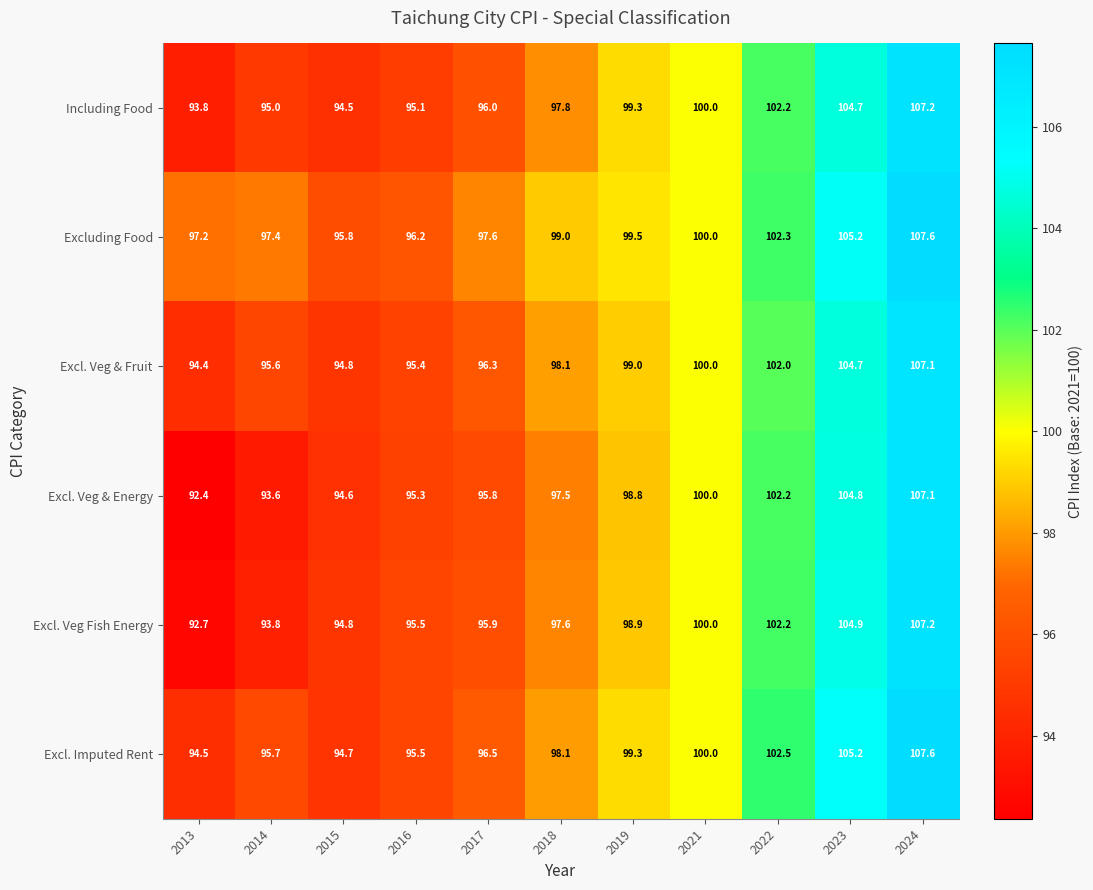

The value of Excl. Imputed Rent at 2015 is 22.9. True or false?

False